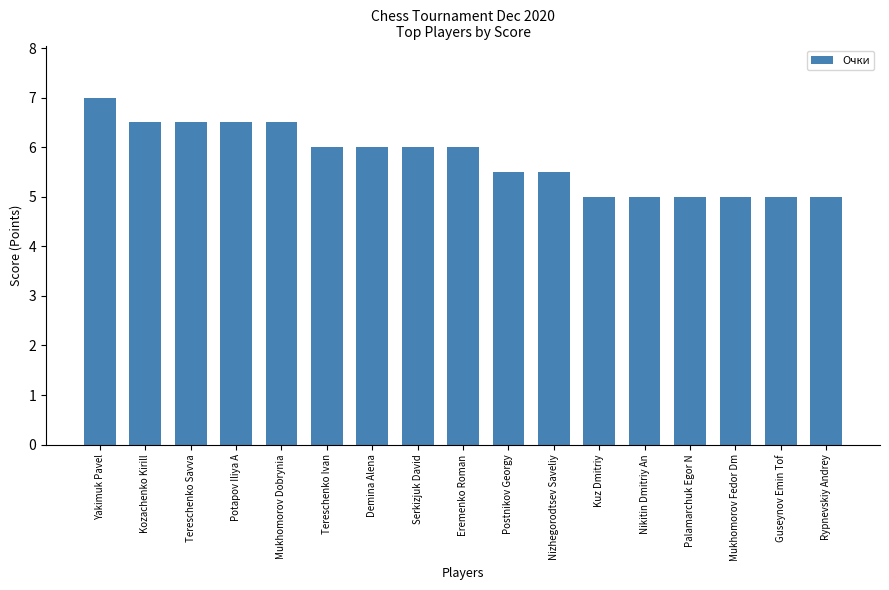

What is the average value?

5.8